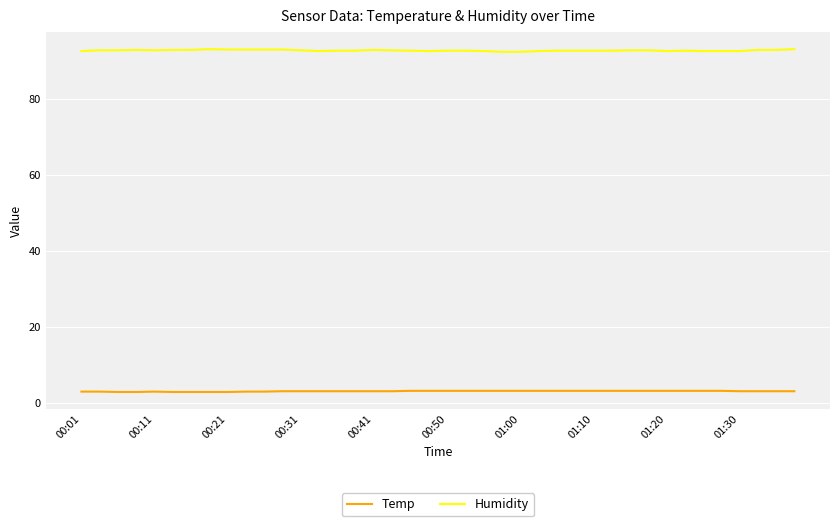

Which series has the largest total across all categories?

Humidity